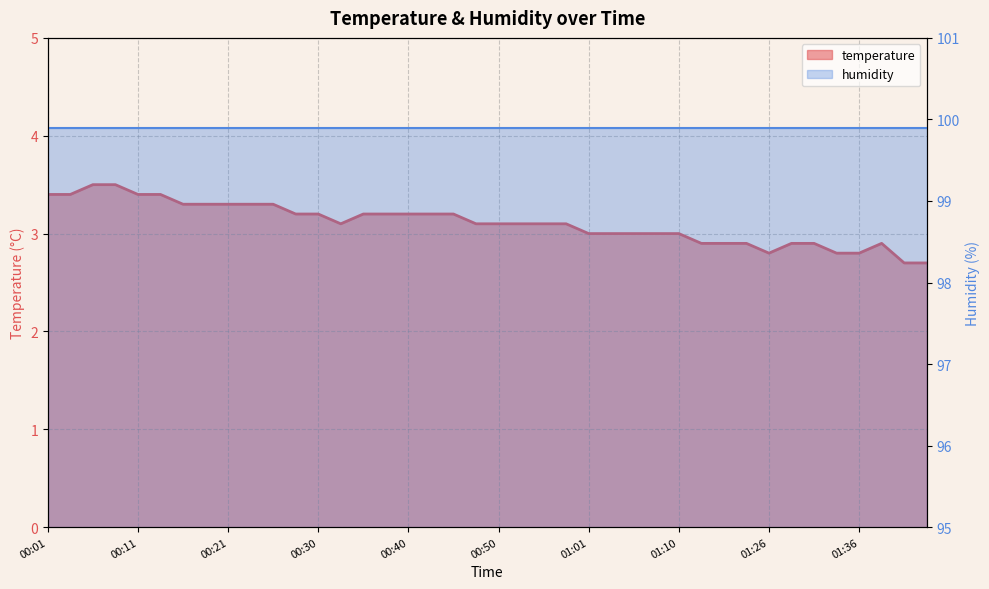

What is the ratio of the value at 00:13 to the value at 00:38?

1.1